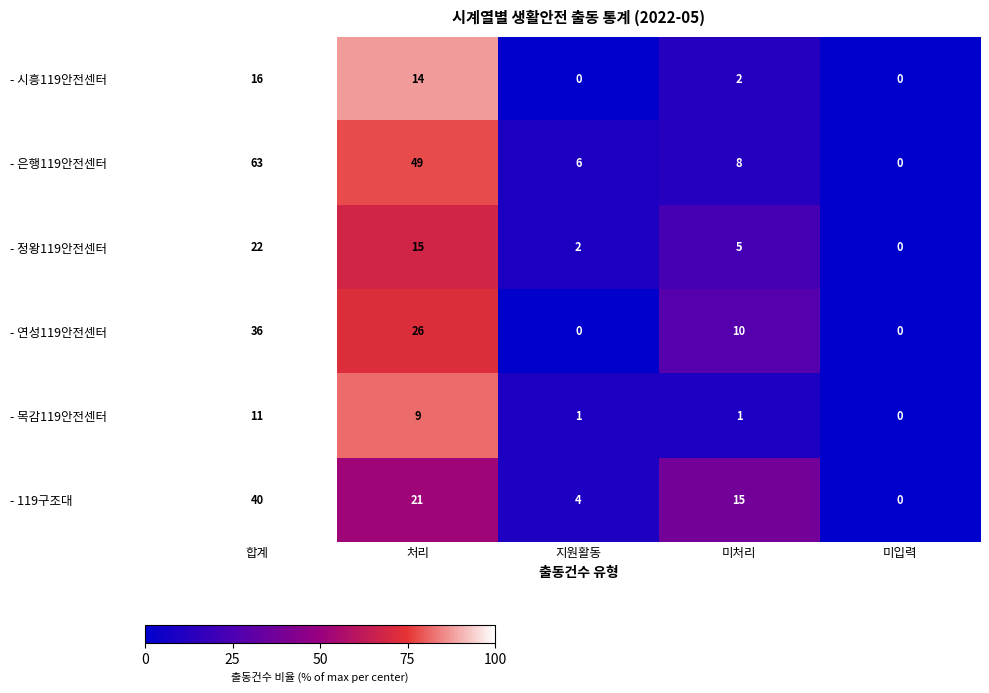

True or false: - 목감119안전센터 has a value of 1 at 지원활동.

True